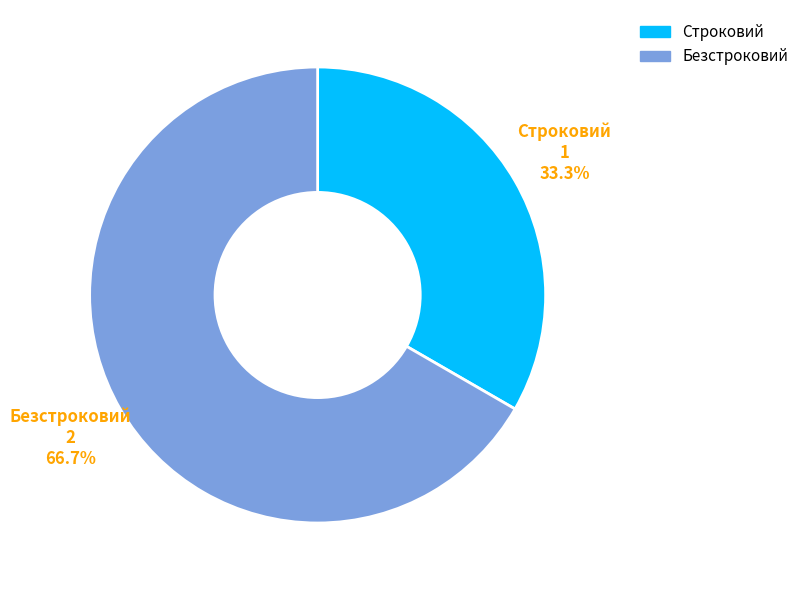

How many segments does this pie chart have?

2